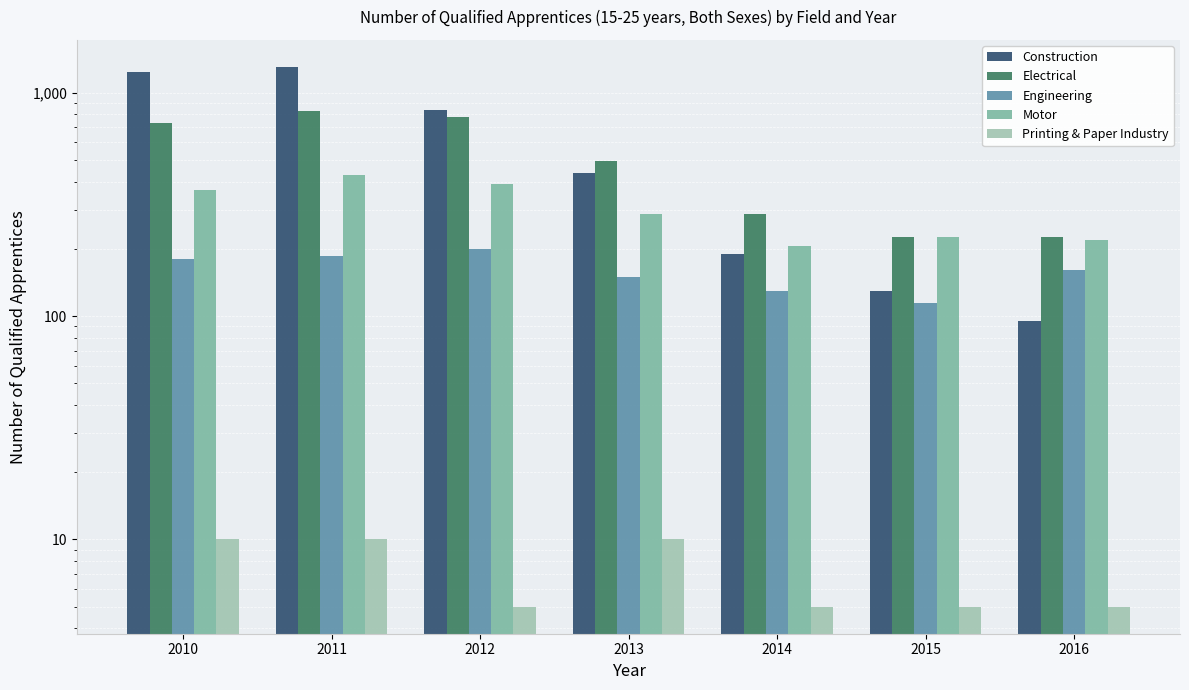

How many values in the Printing & Paper Industry series exceed 5?

3